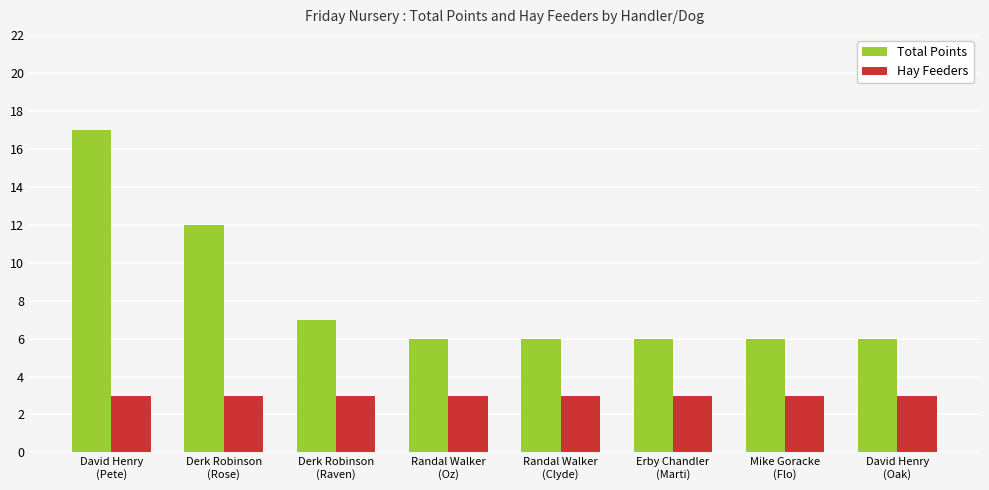

What is the highest value of the Total Points series?

17